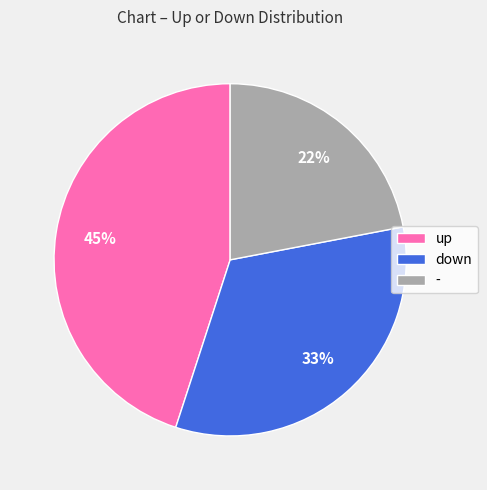

Which category has the biggest portion of the pie?

up